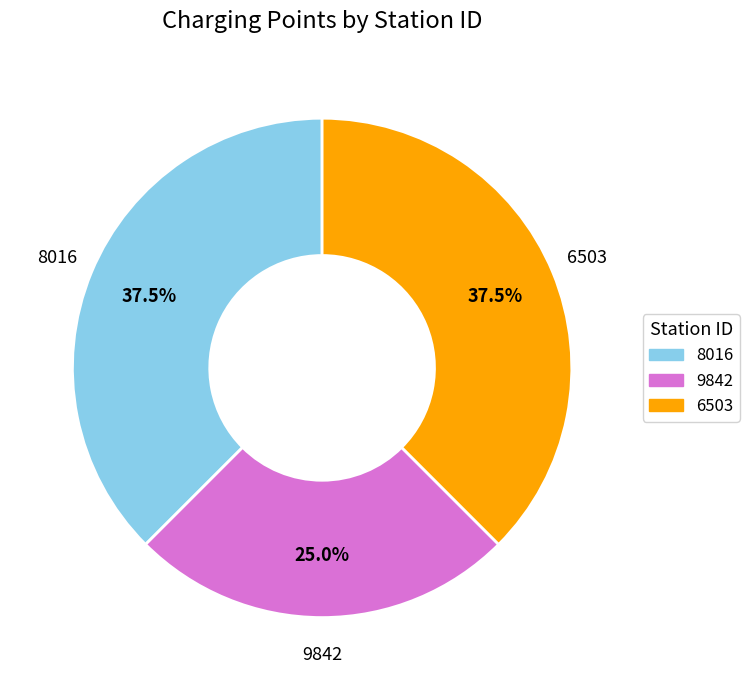

Count the number of slices in the pie.

3